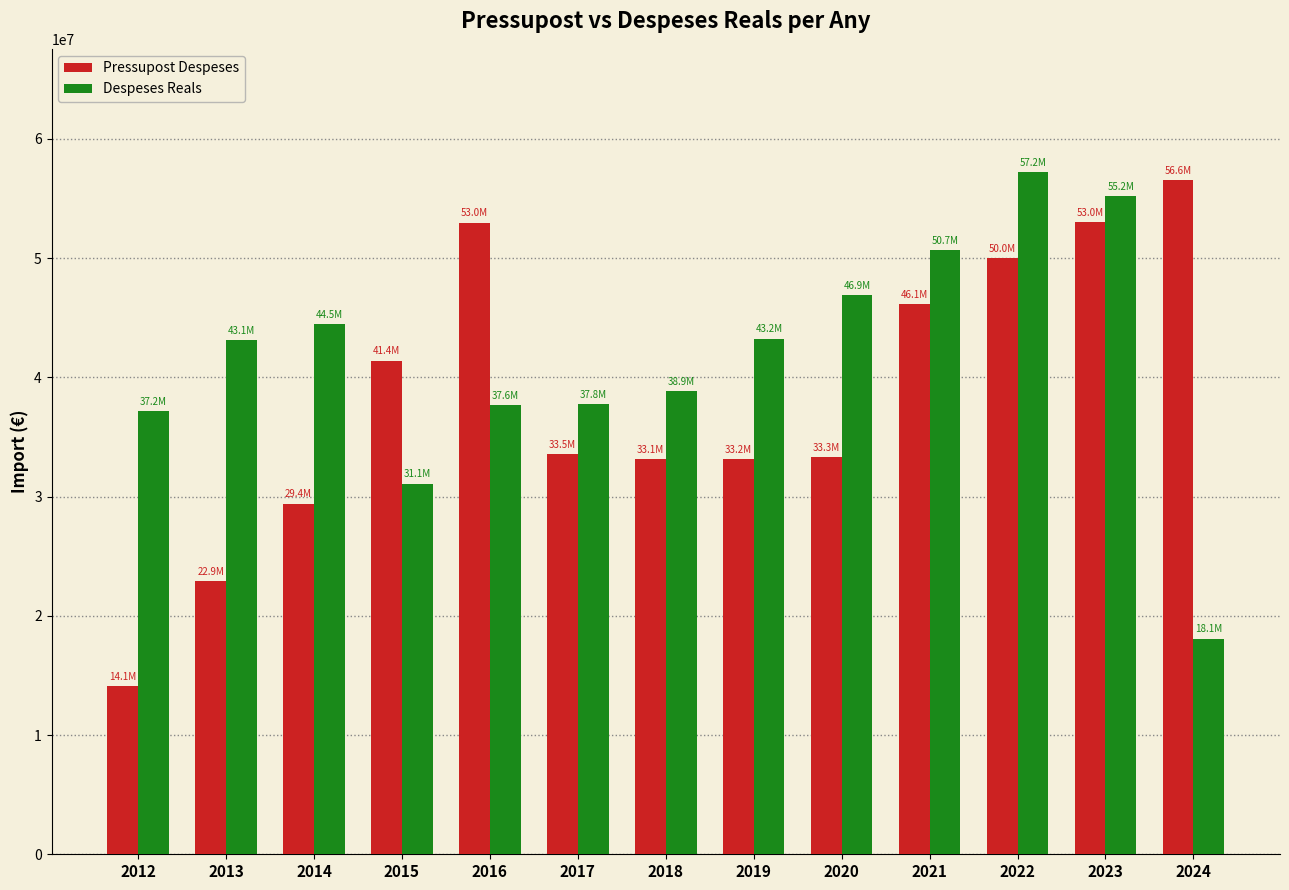

Which category has the highest value in the Despeses Reals series?

2022